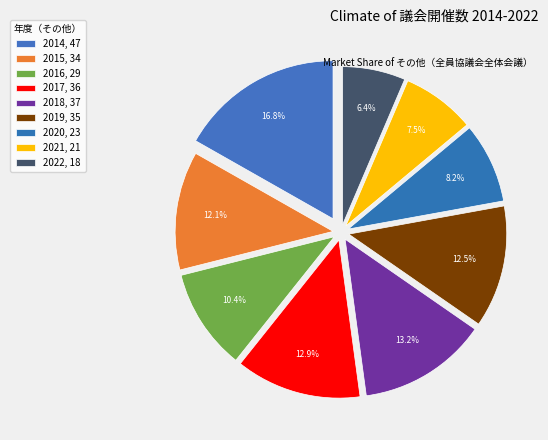

How many slices are in this pie chart?

9